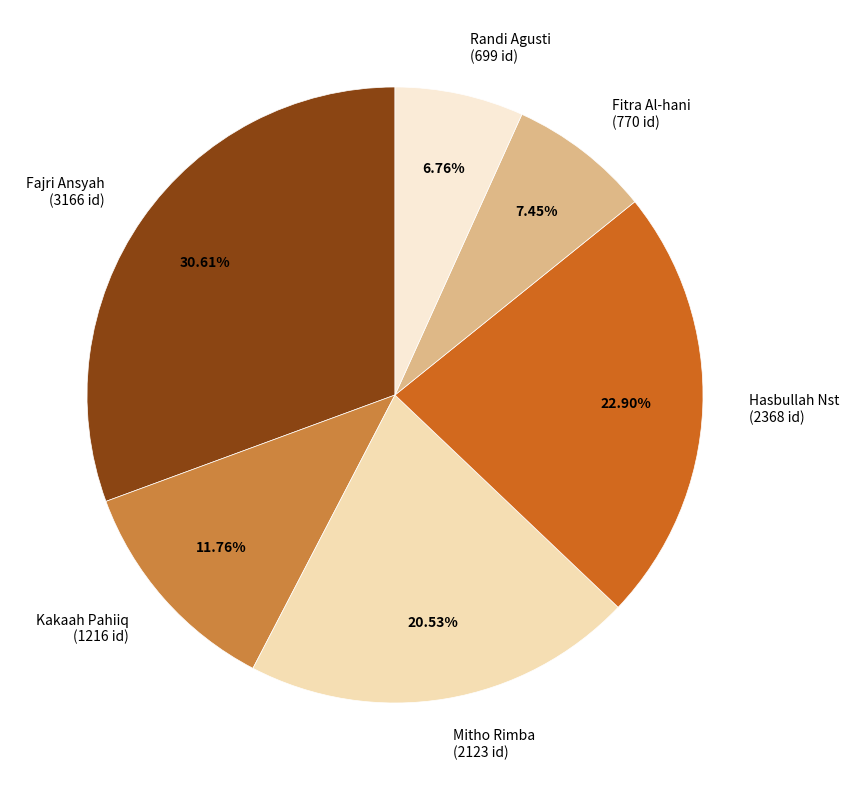

How many slices are in this pie chart?

6